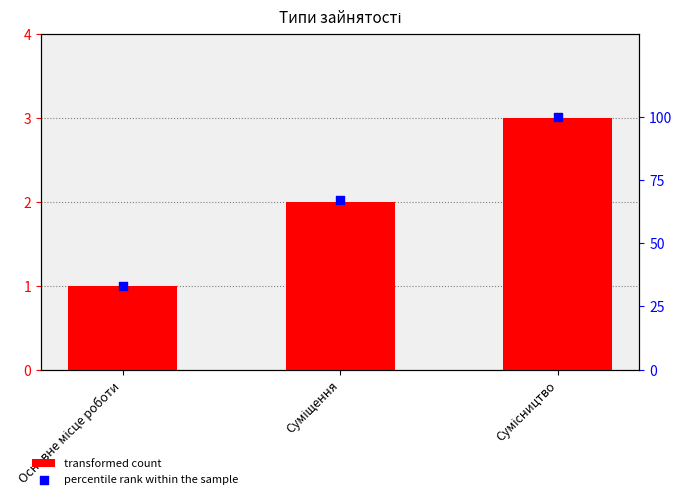

Which series reaches the minimum Y coordinate?

Ідентифікатор